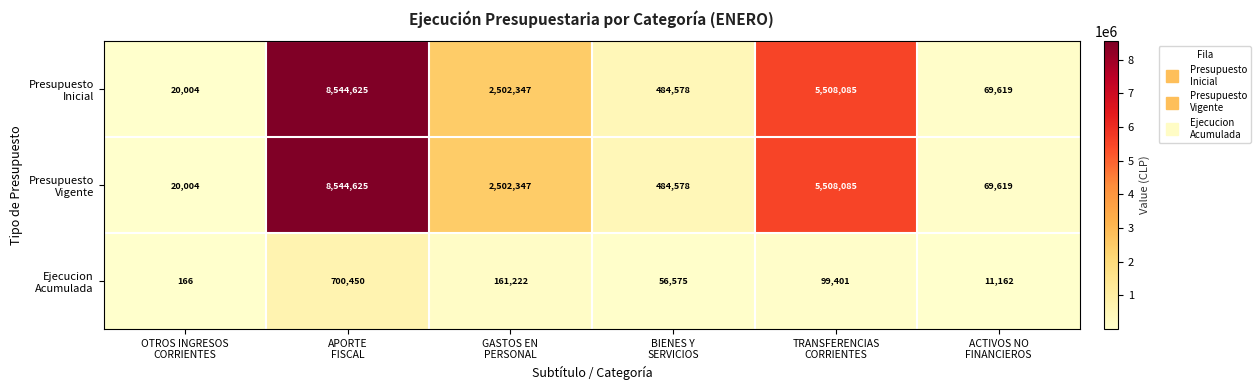

What is the greatest value displayed?

8544625